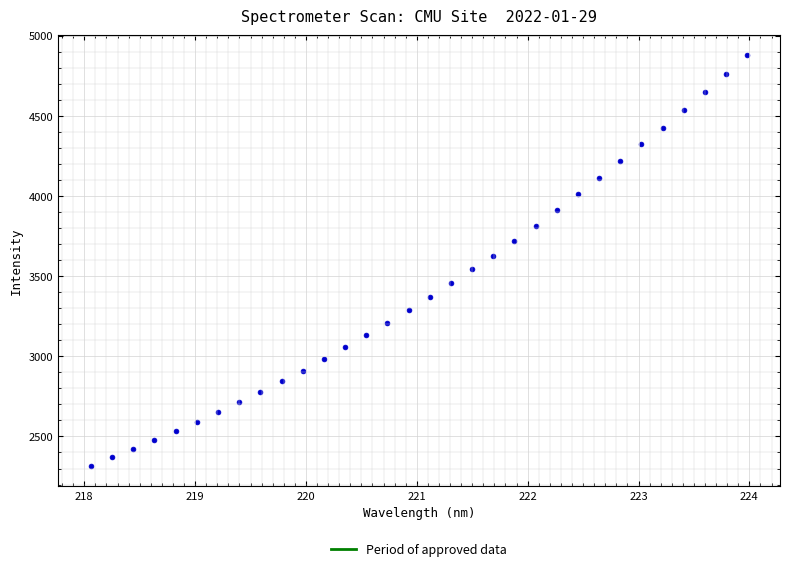

What is the range of Y values (max minus min)?

2557.1